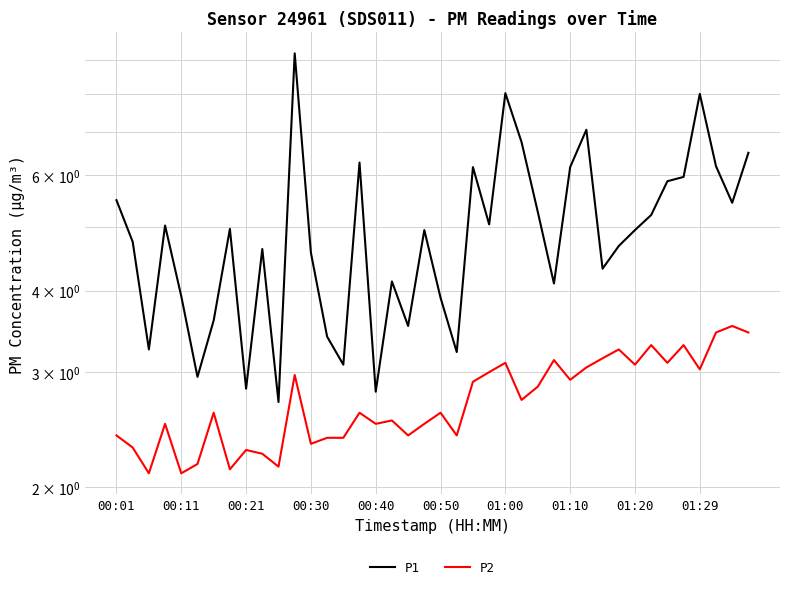

What is the total value across all series at 34?

9.0